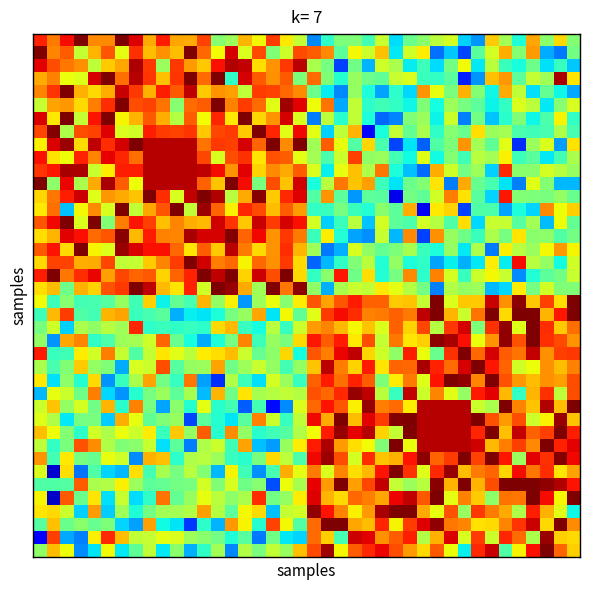

What is the greatest value displayed?

1.0